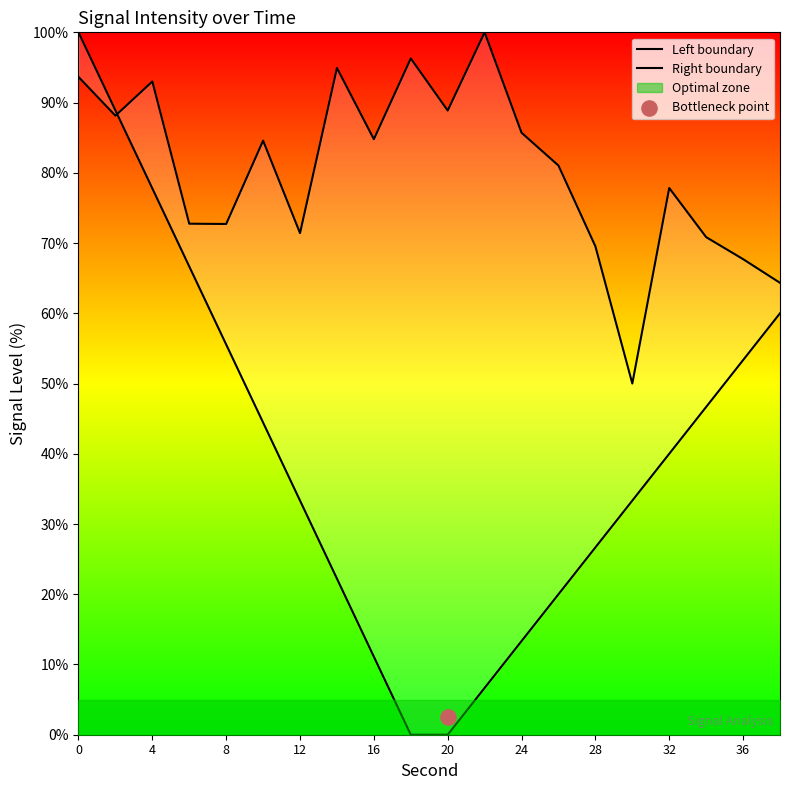

At how many categories does at least one series exceed 0?

20